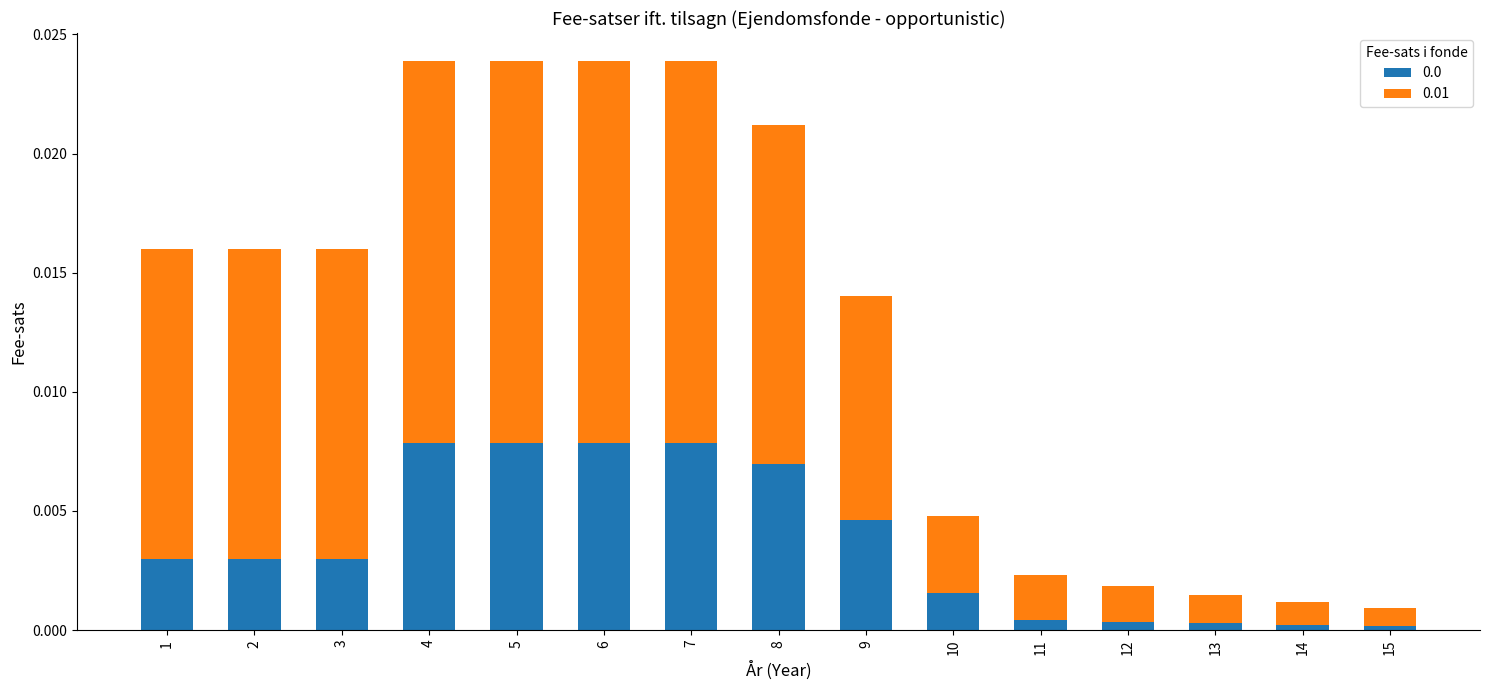

Which series has the largest total across all categories?

0.01